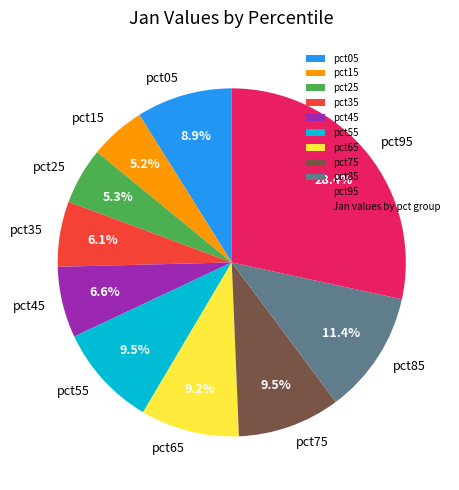

Which category has the biggest portion of the pie?

pct95